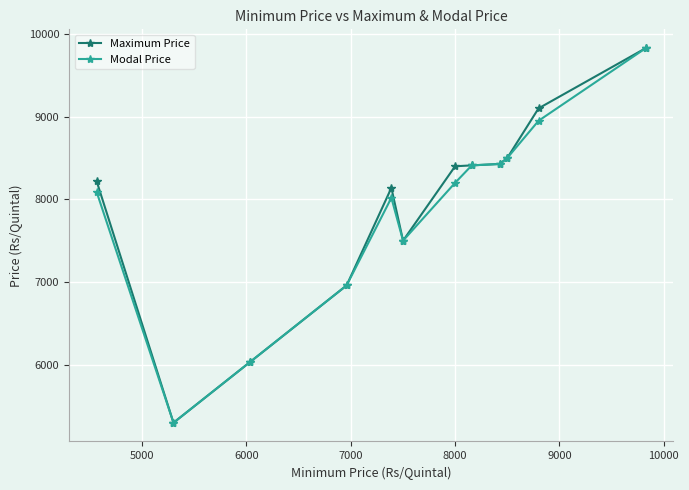

How many series are shown in this chart?

2